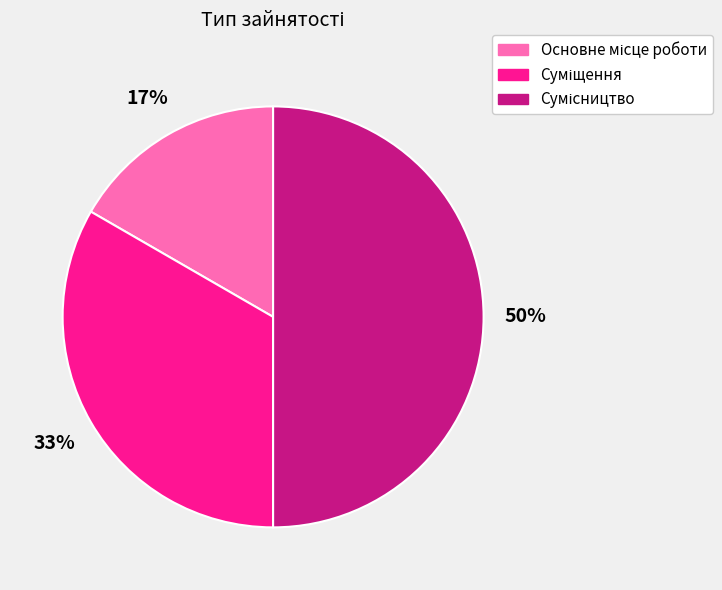

To the nearest percent, what is the average slice percentage?

33%